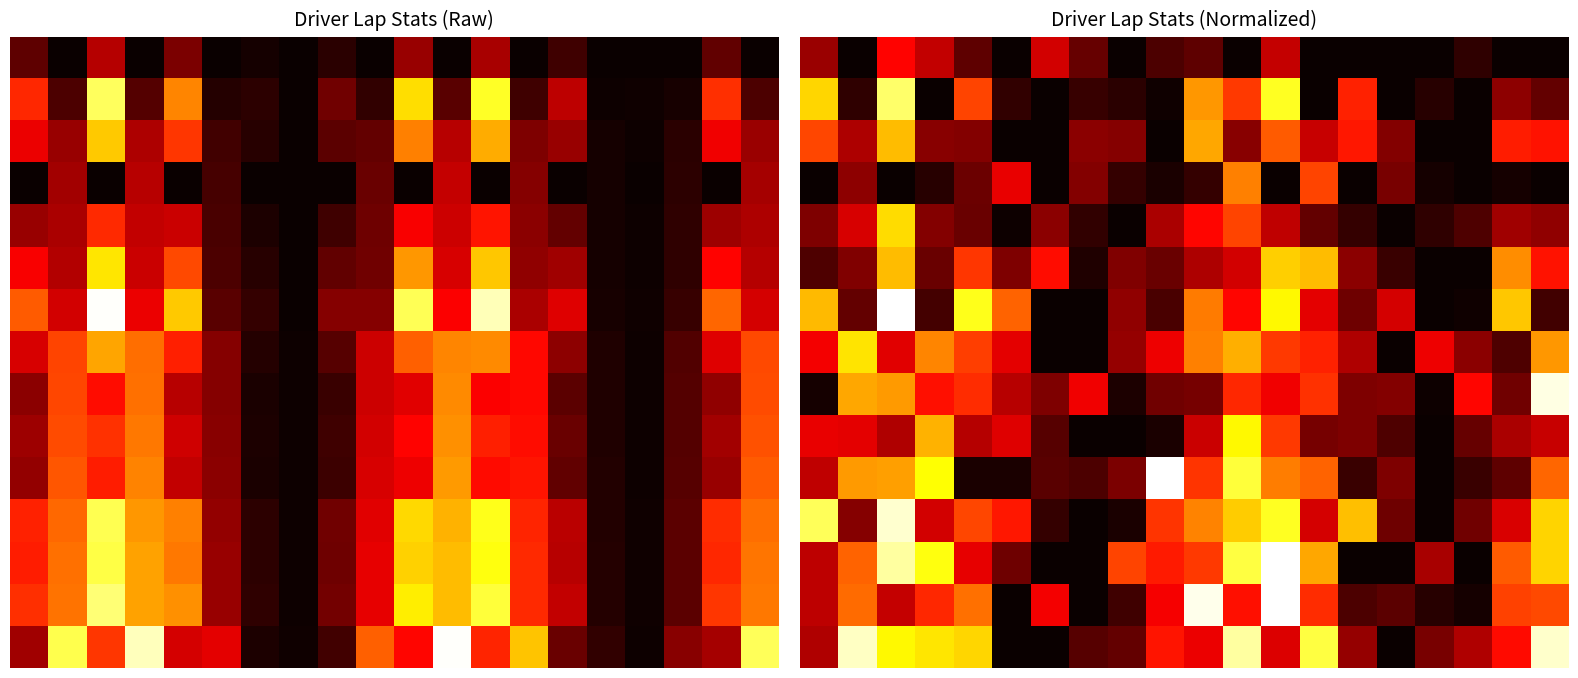

Count the 2 values in the range 0 to 1.

20